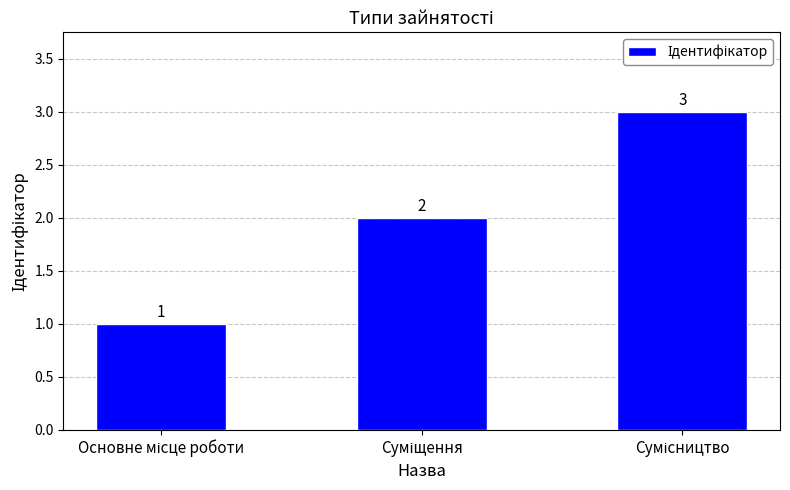

Count the values in the range 1 to 3.

3